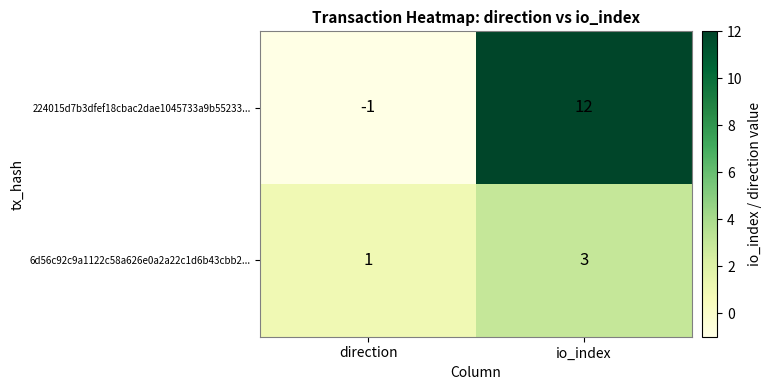

Reading left to right, what are all the values shown in this chart?

224015d7b3dfef18cbac2dae1045733a9b55233...: direction=-1	io_index=12
6d56c92c9a1122c58a626e0a2a22c1d6b43cbb2...: direction=1	io_index=3